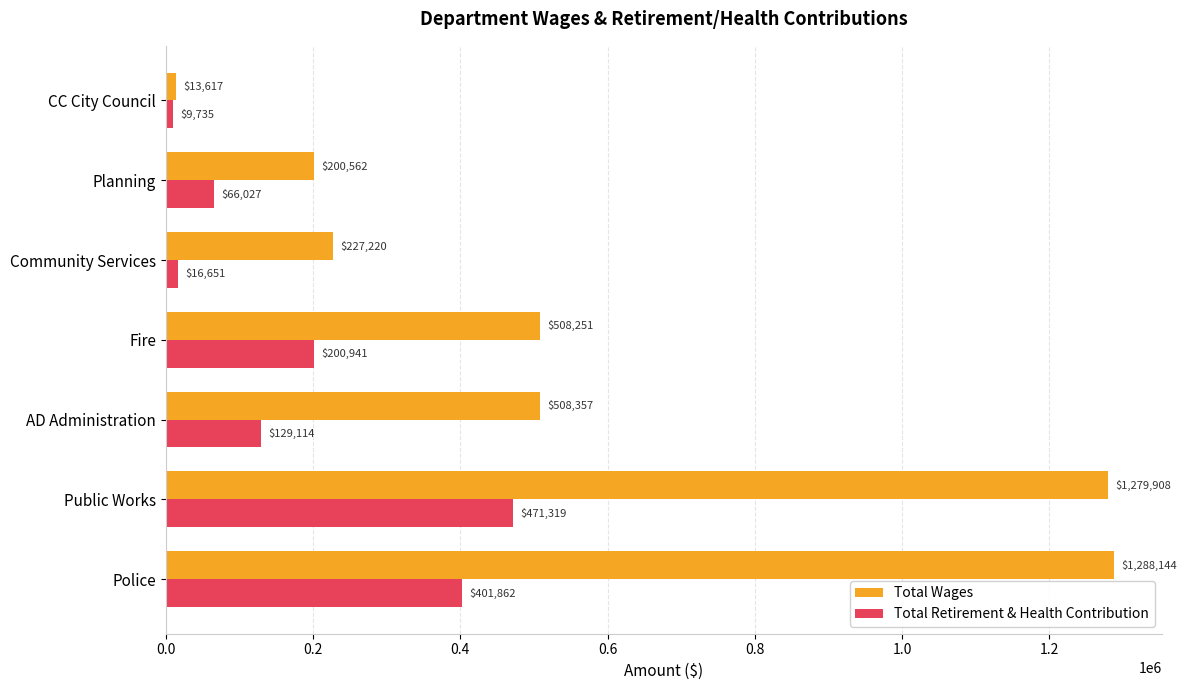

List the labels in order of Total Wages value, smallest first.

CC City Council, Planning, Community Services, Fire, AD Administration, Public Works, Police